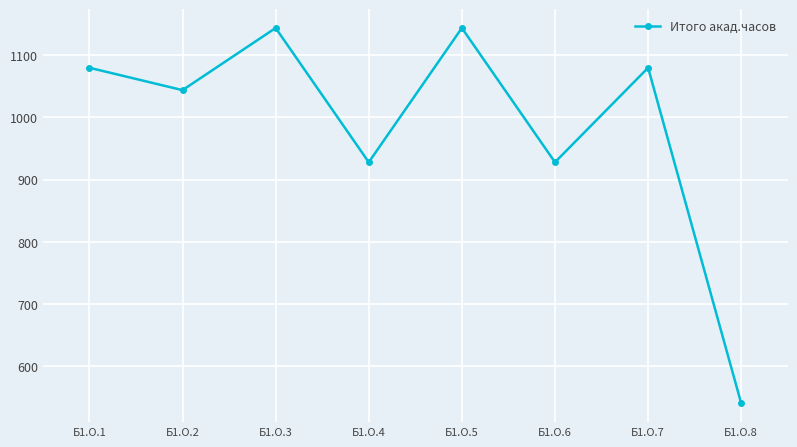

Approximately how many times larger is the value at Б1.О.2 compared to Б1.О.6?

1.1